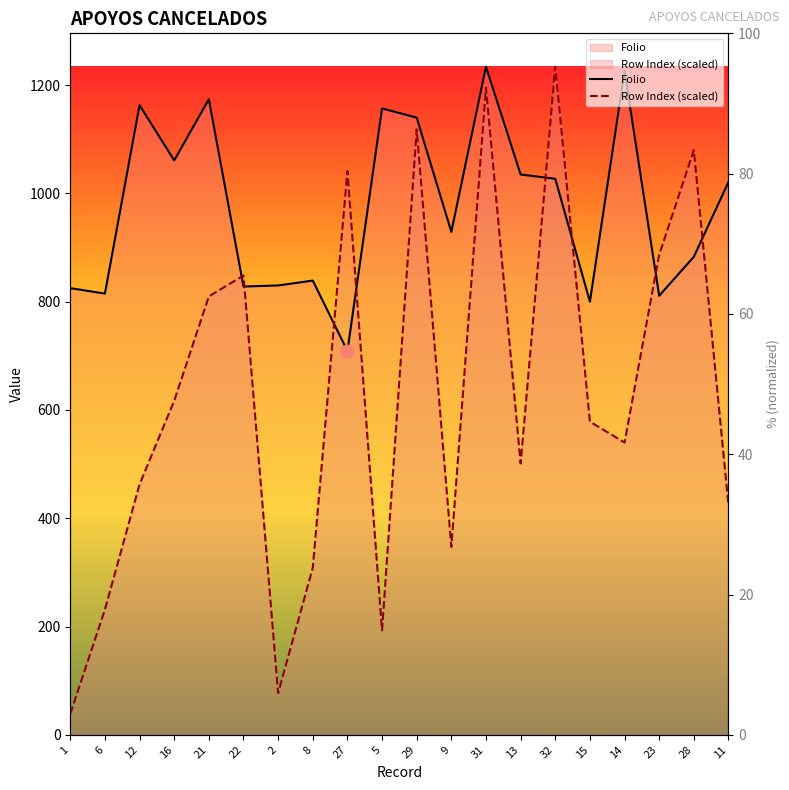

What is the total value across all series at 1?

863.6